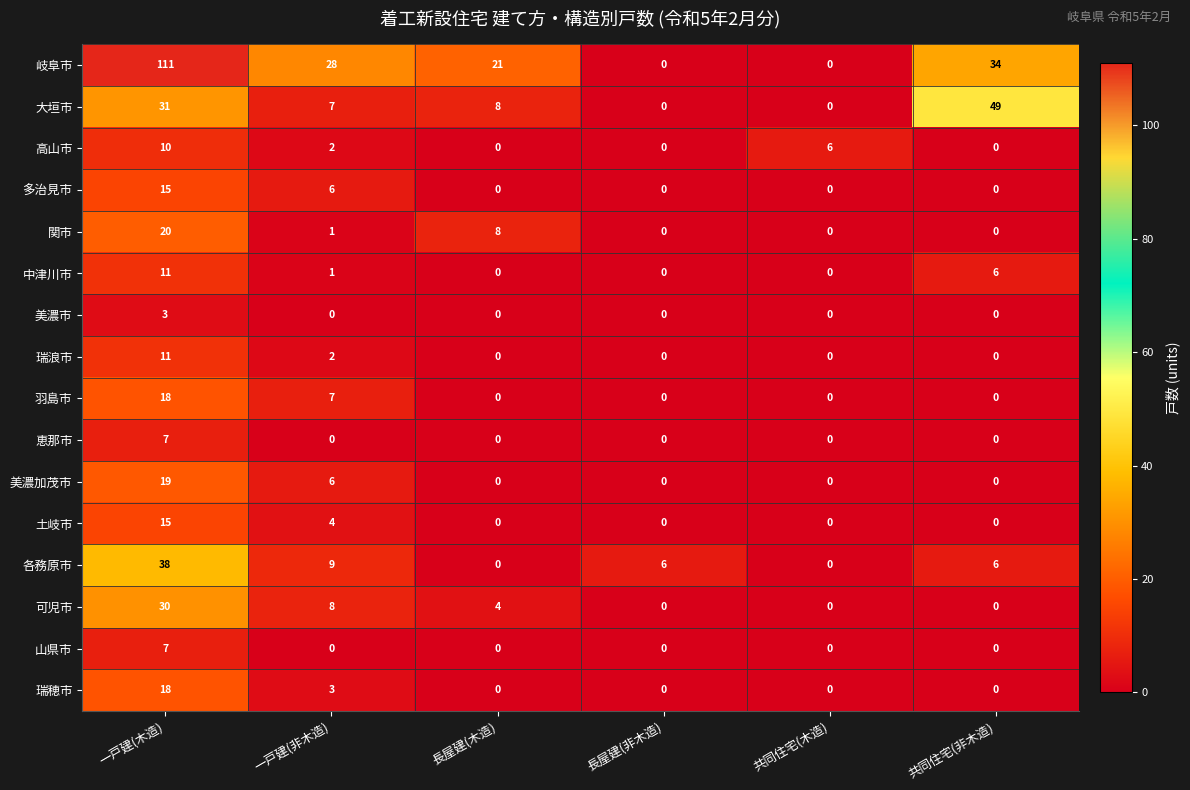

What is the spread (max minus min) of values at 長屋建(非木造)?

6